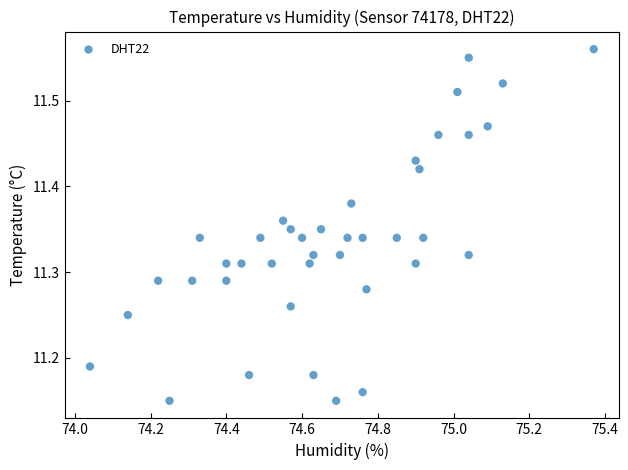

What is the range of X values (max minus min)?

1.3